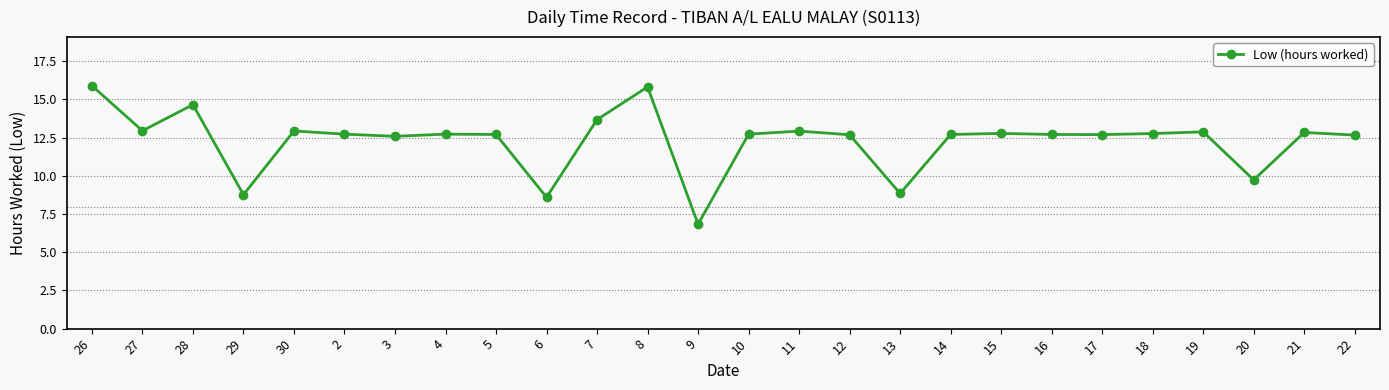

What is the smallest value displayed?

6.8